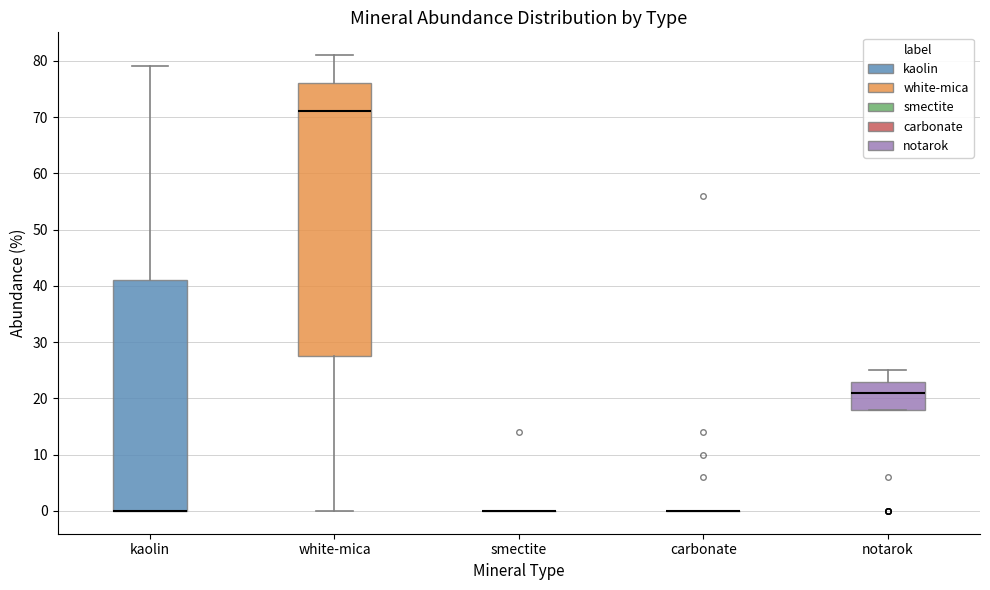

Which box is the tallest, from its lower edge to its upper edge?

white-mica